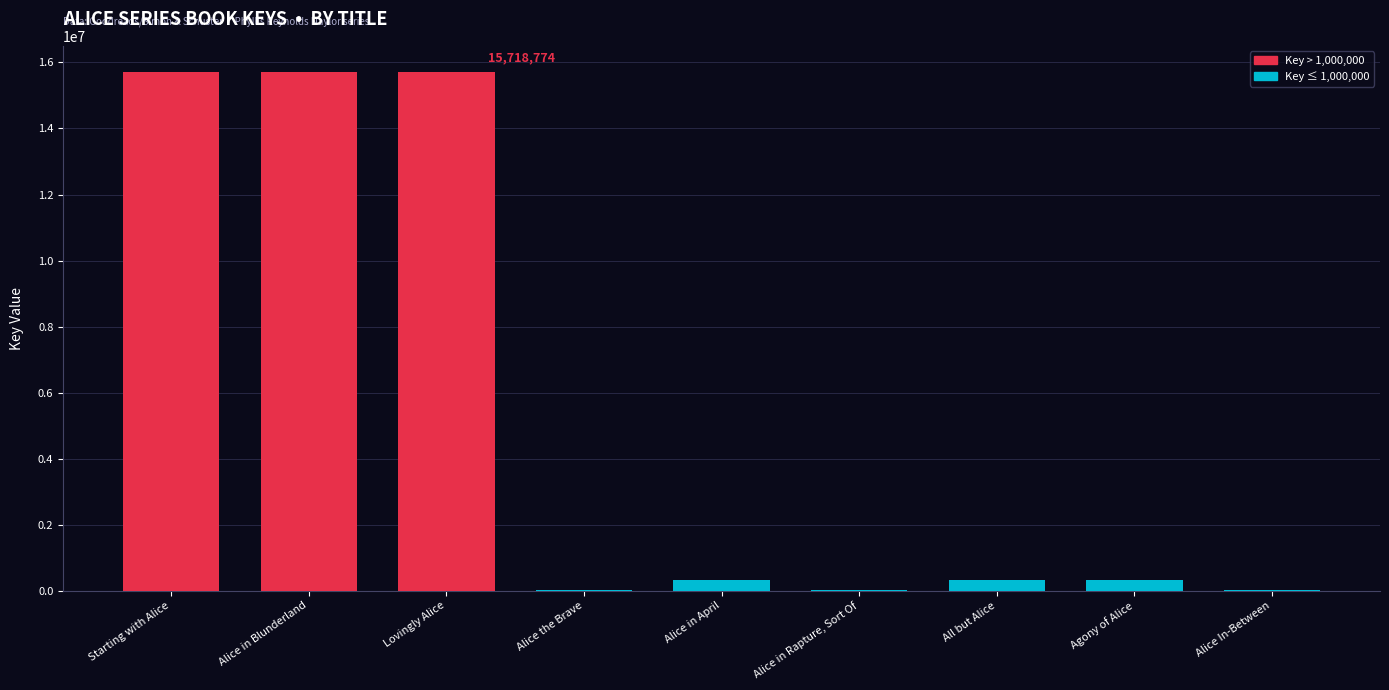

What is the sum of all values?

48169776